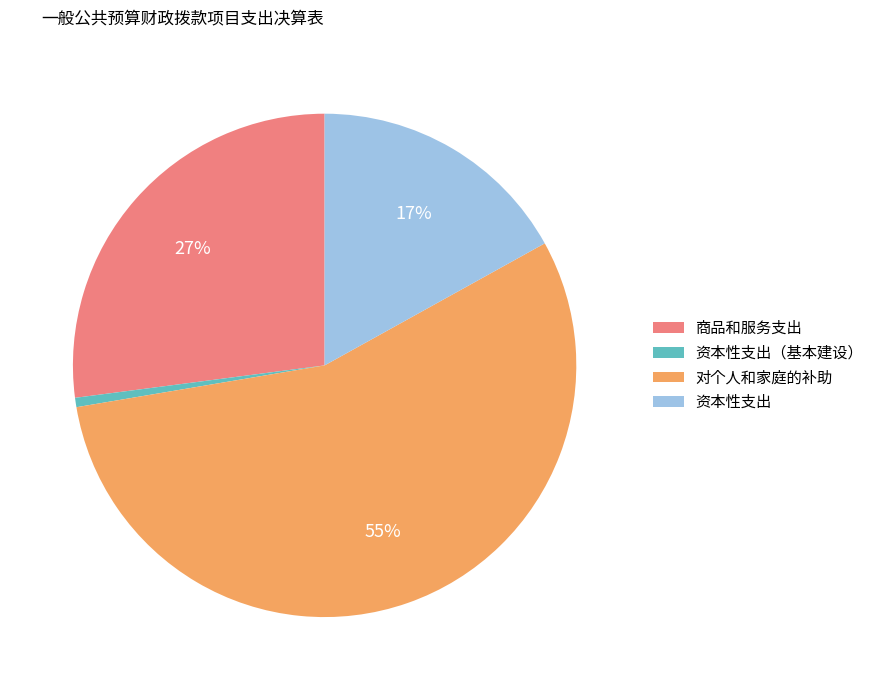

Rank the categories by value from lowest to highest.

资本性支出（基本建设）, 资本性支出, 商品和服务支出, 对个人和家庭的补助